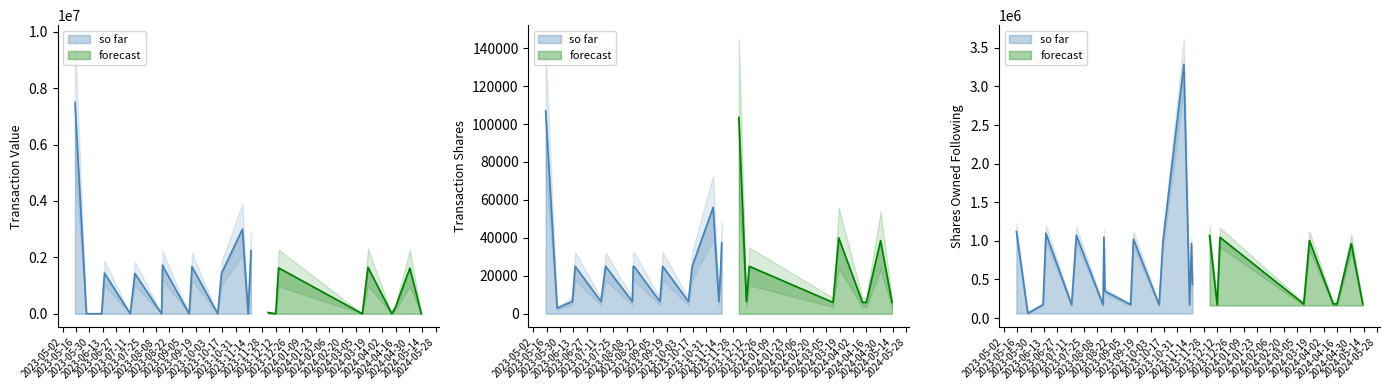

Which series has the widest spread of values?

transactionValue